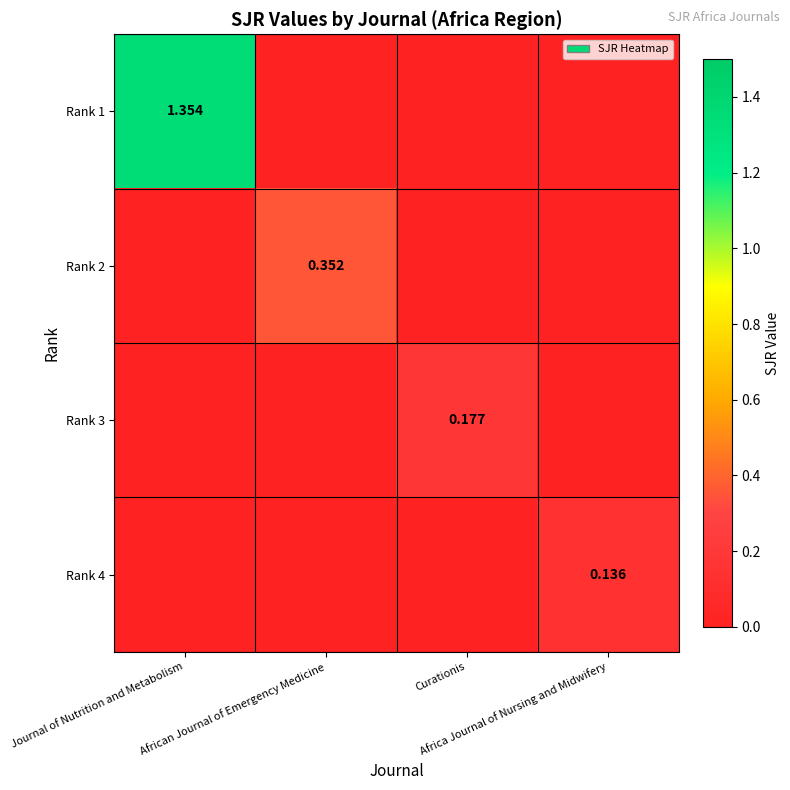

Which category has the lowest value in the Rank 4 series?

Journal of Nutrition and Metabolism